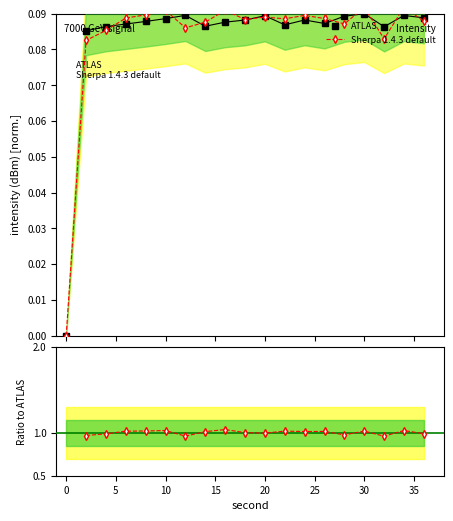

What is the difference between the second highest and minimum values in the Sherpa 1.4.3 default series?

0.1